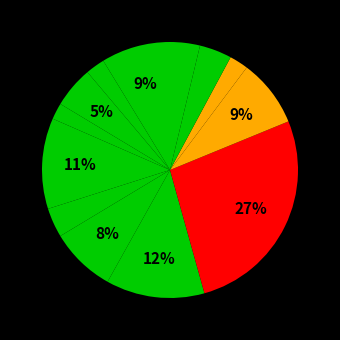

Rank the categories by value from highest to lowest.

котлета, Щи из св капусты с картофелем, йогурт, суп молочный с макаронными изделиями, каша гречневая рассыпчатая, огурец св в нарезку, бутерброд с маслом, хлеб пшеничный (обед), хлеб ржаной, печенье, чай с сахаром, компот из смеси сухофруктов, хлеб пшеничный (завтрак)